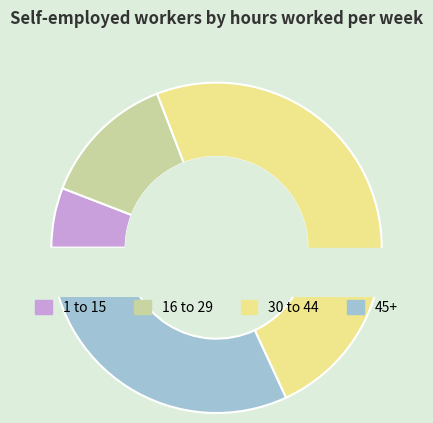

What percentage is the 16 to 29 slice, to the nearest percent?

13%